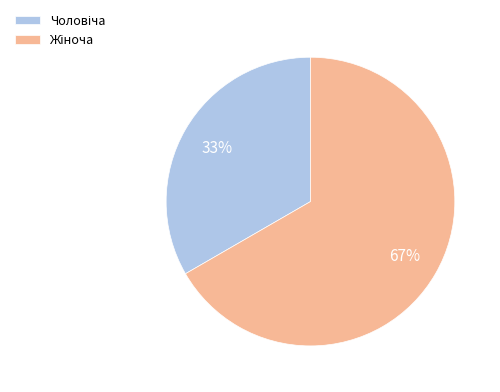

Does any single category account for the majority?

Yes